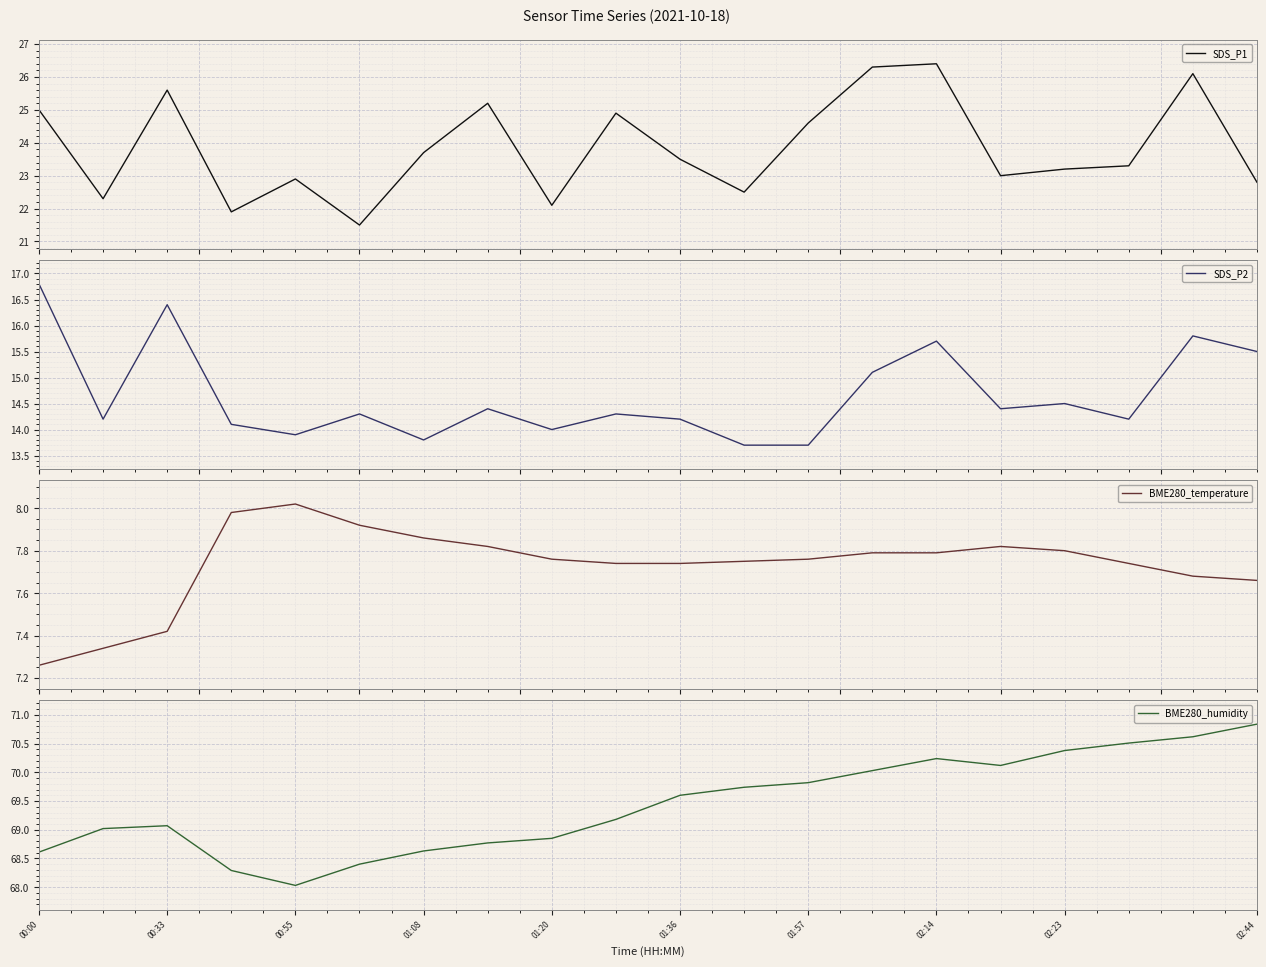

Where is BME280_temperature nearest to the value 7?

00:00